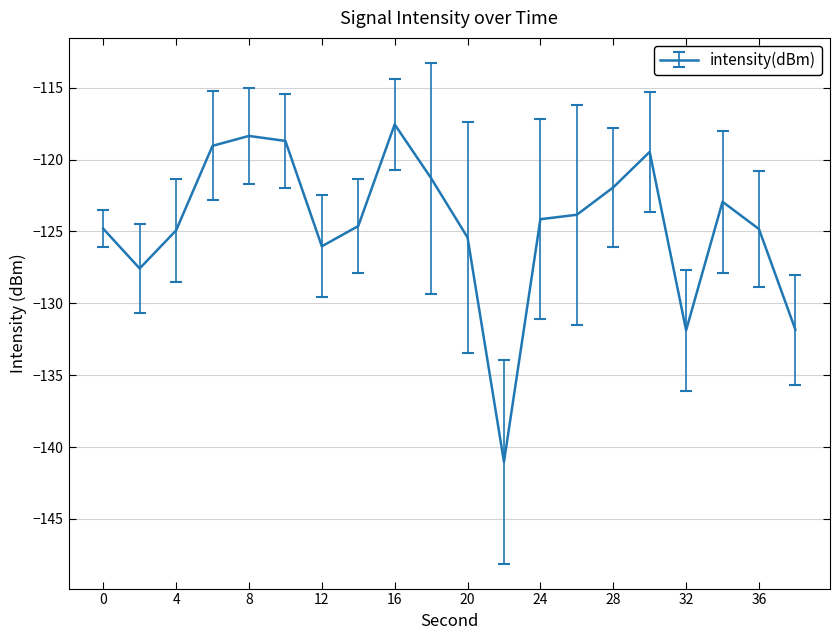

What is the minimum value shown in the chart?

-141.0